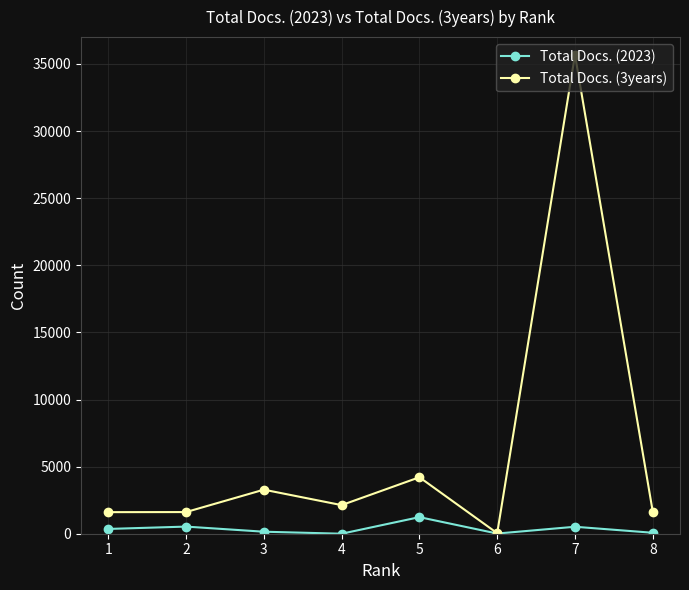

What is the approximate value of Total Docs. (3years) at 8, to the nearest 100?

1600